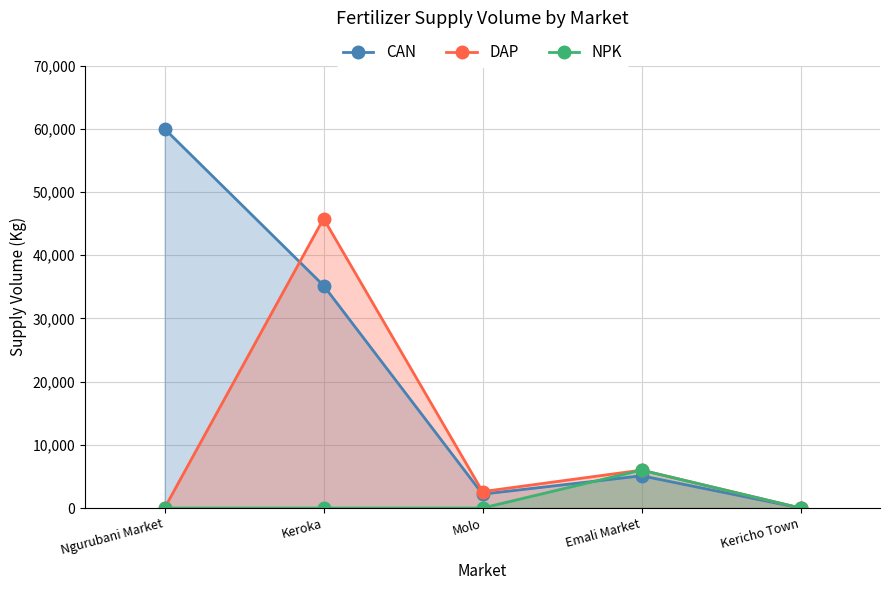

What is the maximum value for DAP?

45800